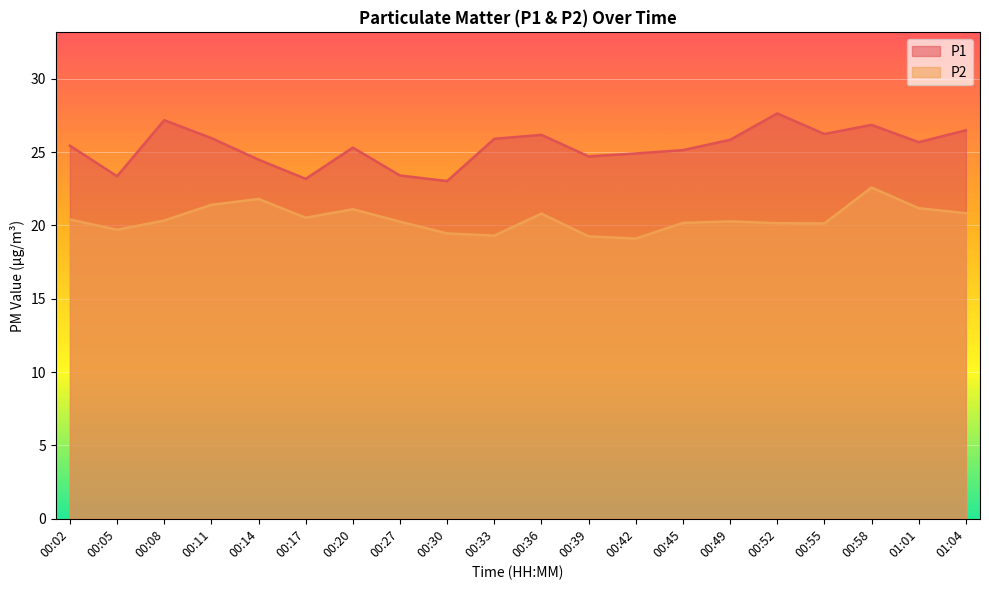

Reading left to right, extract all data points from this chart.

P1: 00:02=25.4	00:05=23.4	00:08=27.2	00:11=25.9	00:14=24.5	00:17=23.2	00:20=25.3	00:27=23.4	00:30=23.0	00:33=25.9	00:36=26.2	00:39=24.7	00:42=24.9	00:45=25.1	00:49=25.8	00:52=27.6	00:55=26.2	00:58=26.9	01:01=25.7	01:04=26.5
P2: 00:02=20.4	00:05=19.7	00:08=20.3	00:11=21.4	00:14=21.8	00:17=20.5	00:20=21.1	00:27=20.2	00:30=19.4	00:33=19.3	00:36=20.8	00:39=19.2	00:42=19.1	00:45=20.2	00:49=20.3	00:52=20.1	00:55=20.1	00:58=22.6	01:01=21.2	01:04=20.8